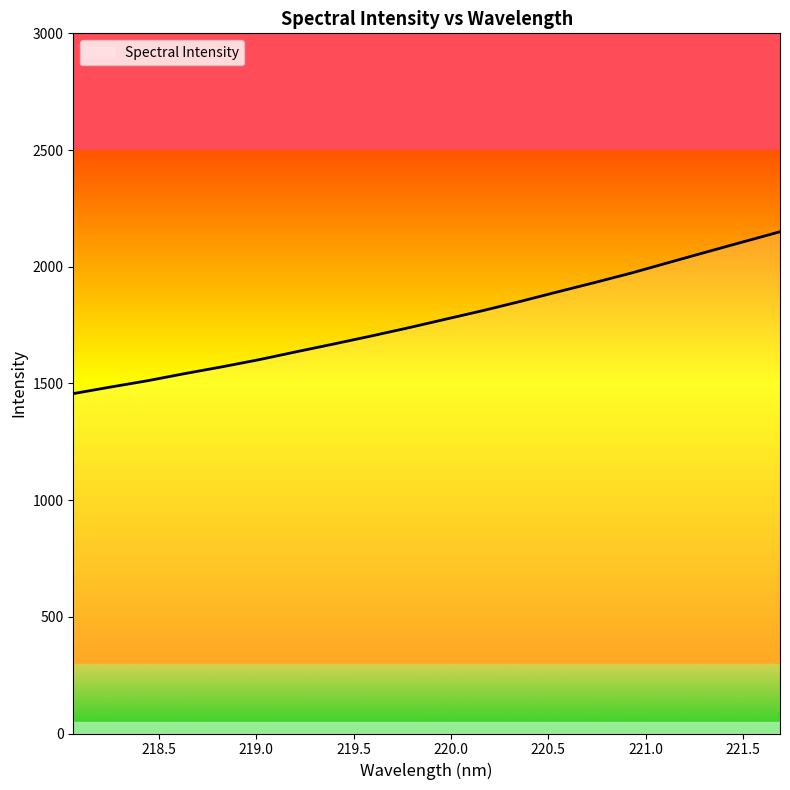

Reading left to right, list all the values displayed in this chart.

1456.3	1484.4	1511.7	1542.3	1571.1	1602.0	1635.8	1669.0	1702.9	1738.1	1775.0	1811.7	1850.7	1891.5	1931.7	1972.9	2017.6	2062.1	2106.1	2149.8